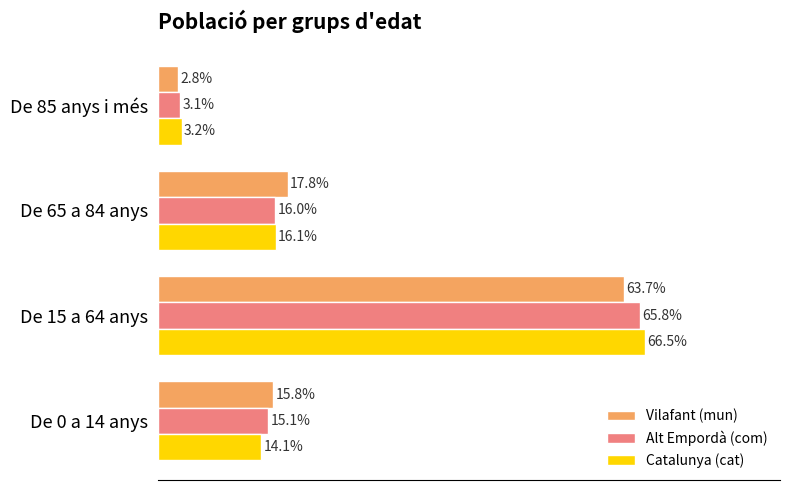

Which series has the largest range (max minus min)?

Catalunya (cat)